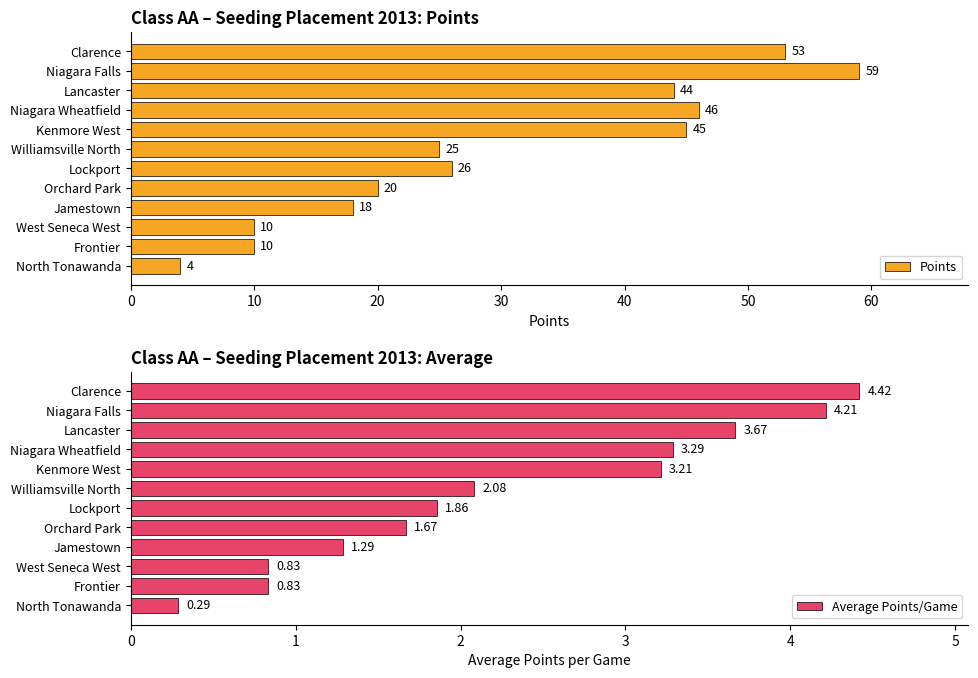

True or false: Points has a value of 58.9 at Lancaster.

False